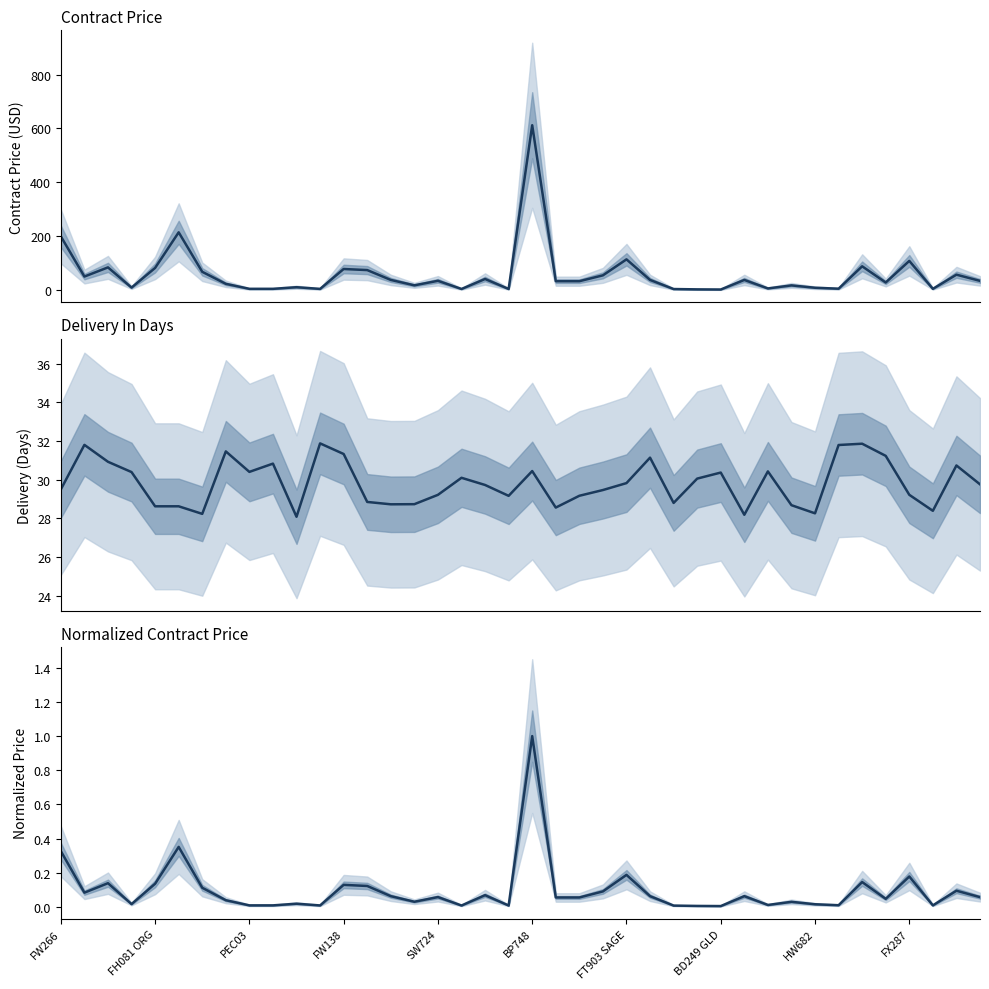

What is the highest value of the Delivery In Days series?

31.9